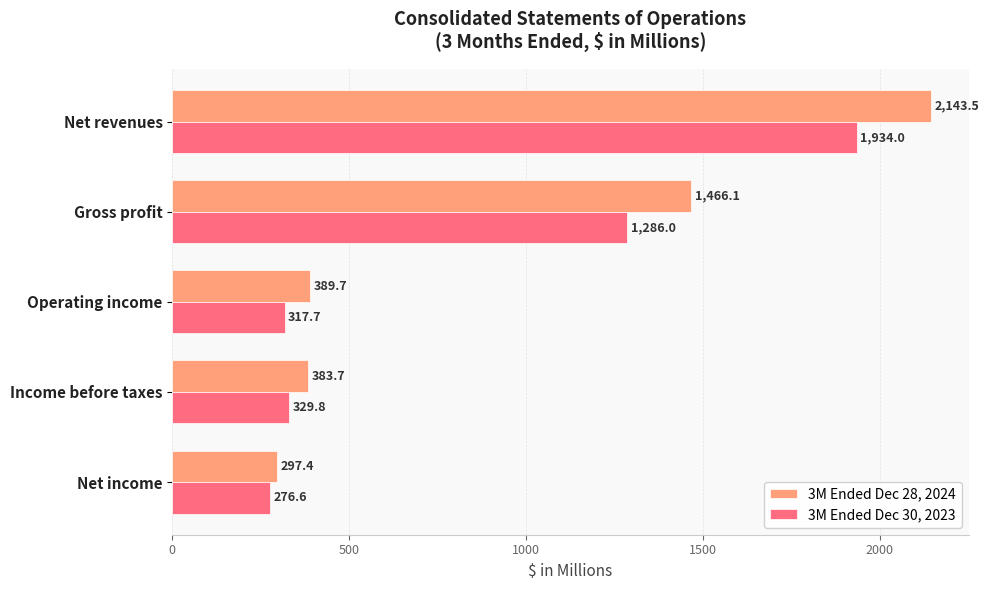

At how many categories does at least one series exceed 2137?

1